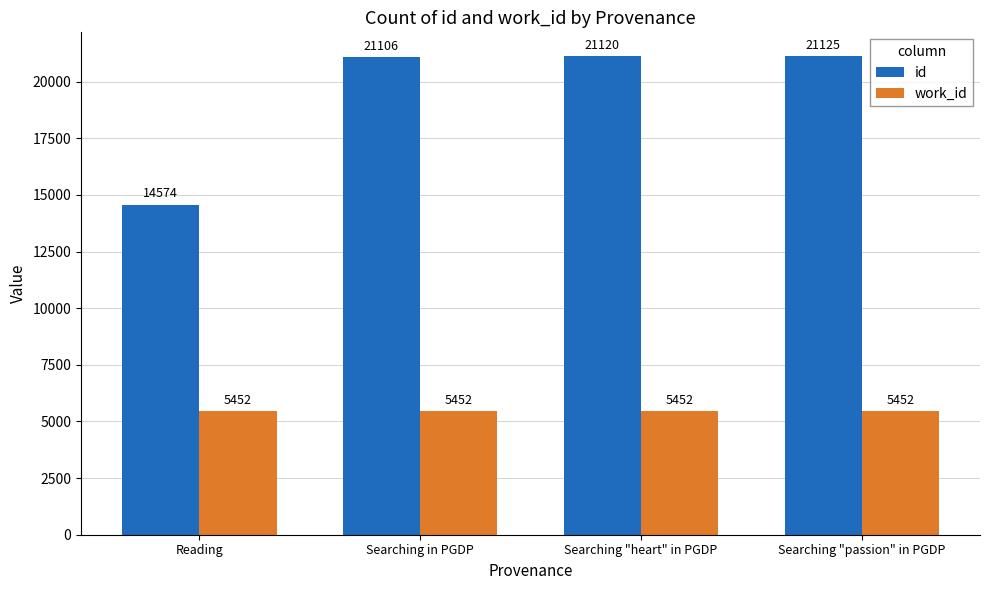

Read the work_id value at Searching in PGDP.

5452